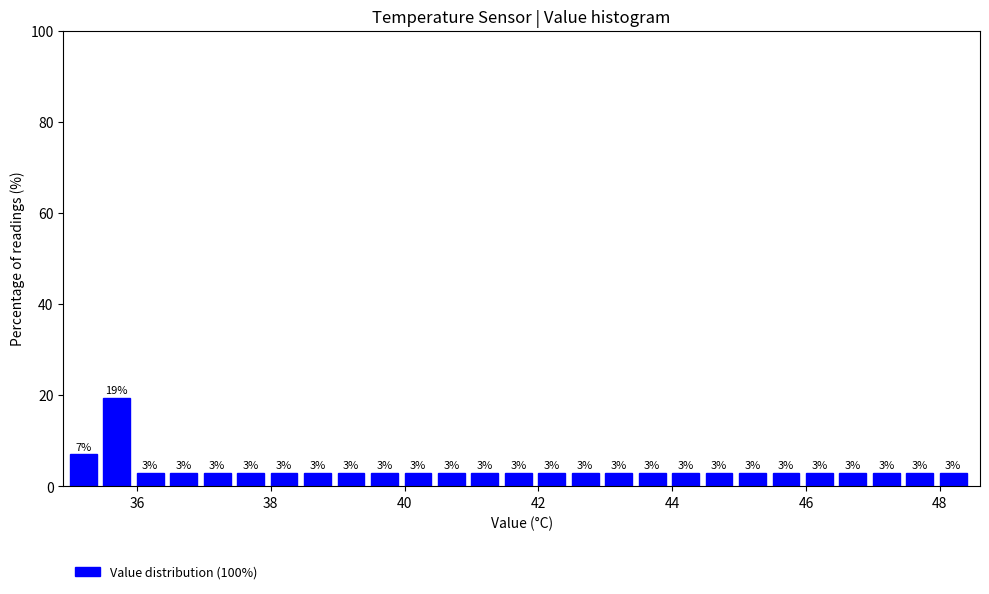

Read against the x-axis, roughly where is the centre of the tallest bar?

35.8